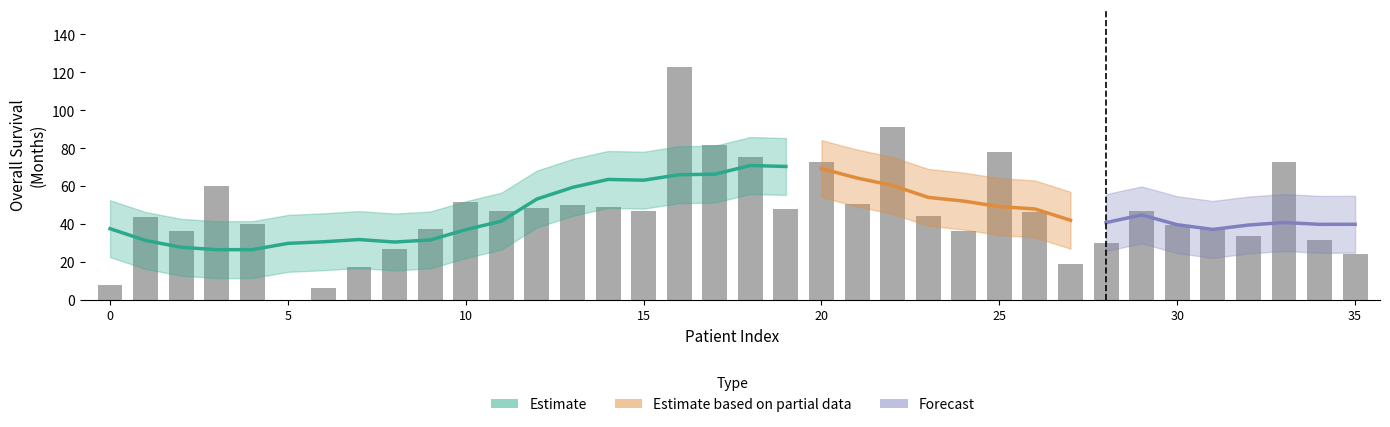

True or false: the data shows 44.5 at TCGA-DB-5279.

True